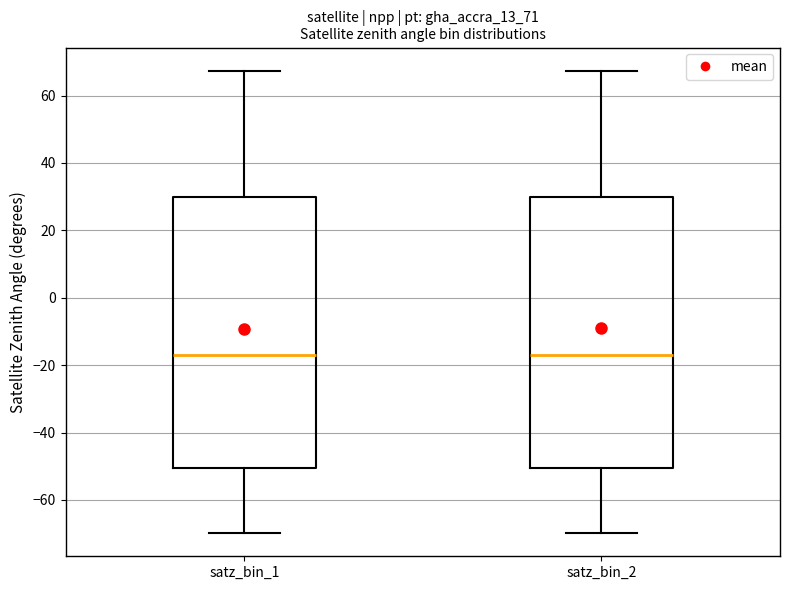

Where does the median line of the box for satz_bin_1 sit on the y-axis? The values are not printed on the chart, so give them approximately, as read against the axis.

-18